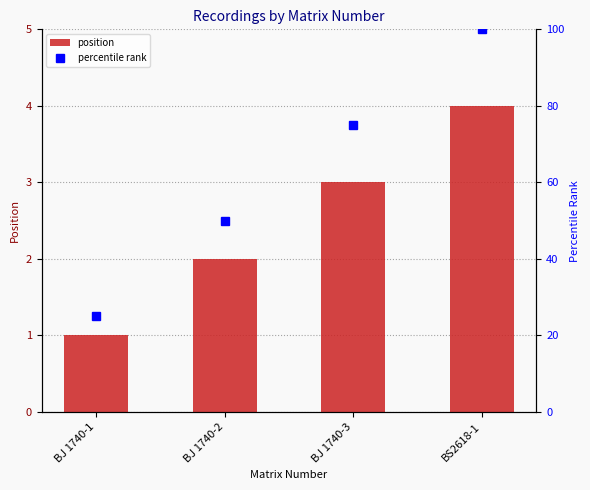

Rank the categories by value from lowest to highest.

BJ 1740-1, BJ 1740-2, BJ 1740-3, BS2618-1